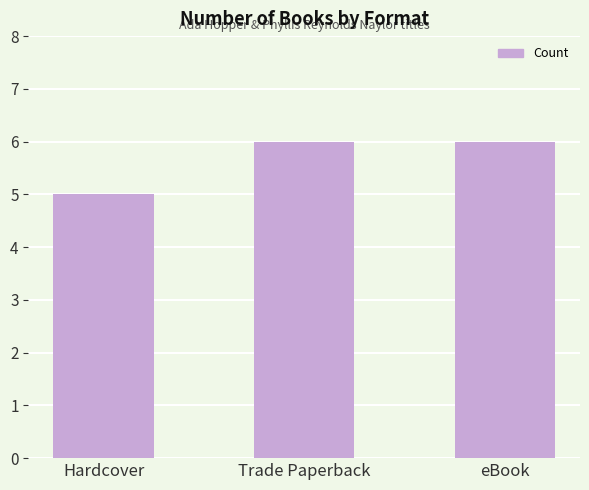

True or false: the data shows 9 at Hardcover.

False